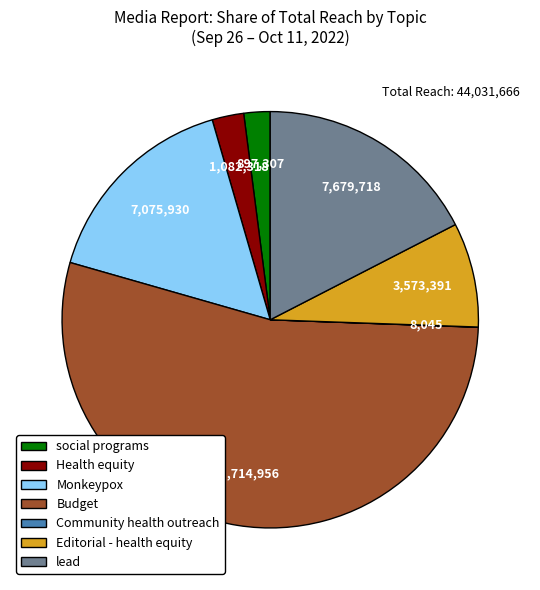

Which category has the biggest portion of the pie?

Budget